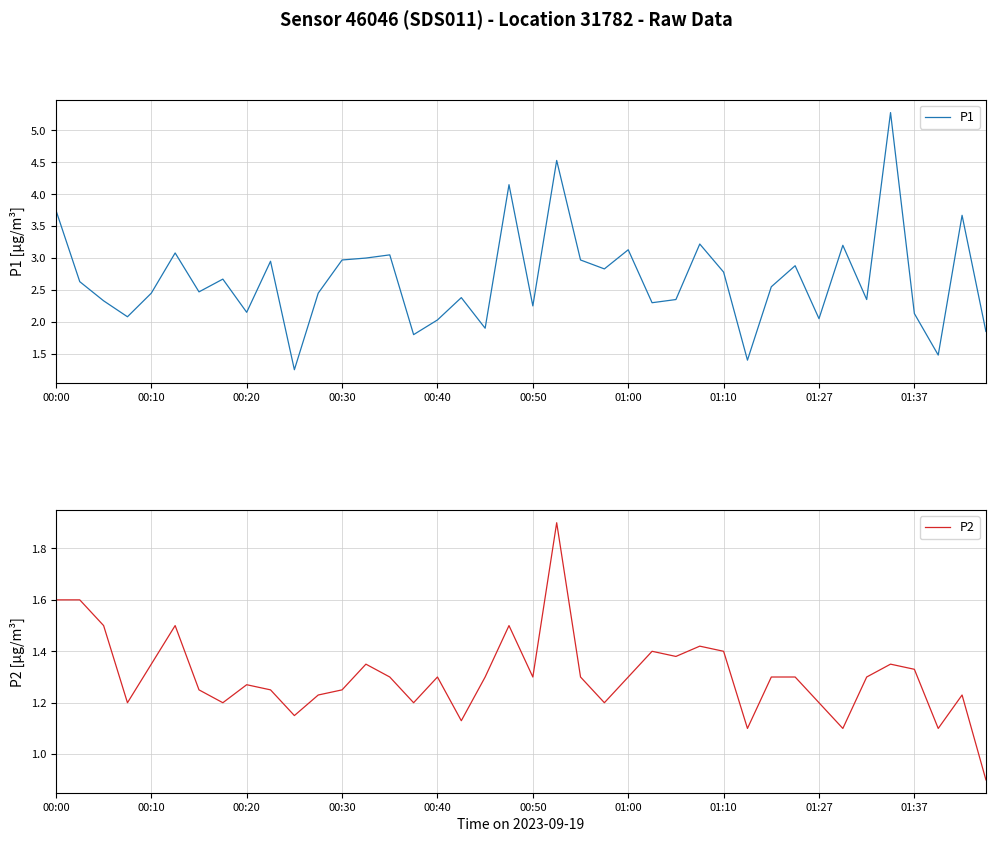

What is the maximum value for P1?

5.3